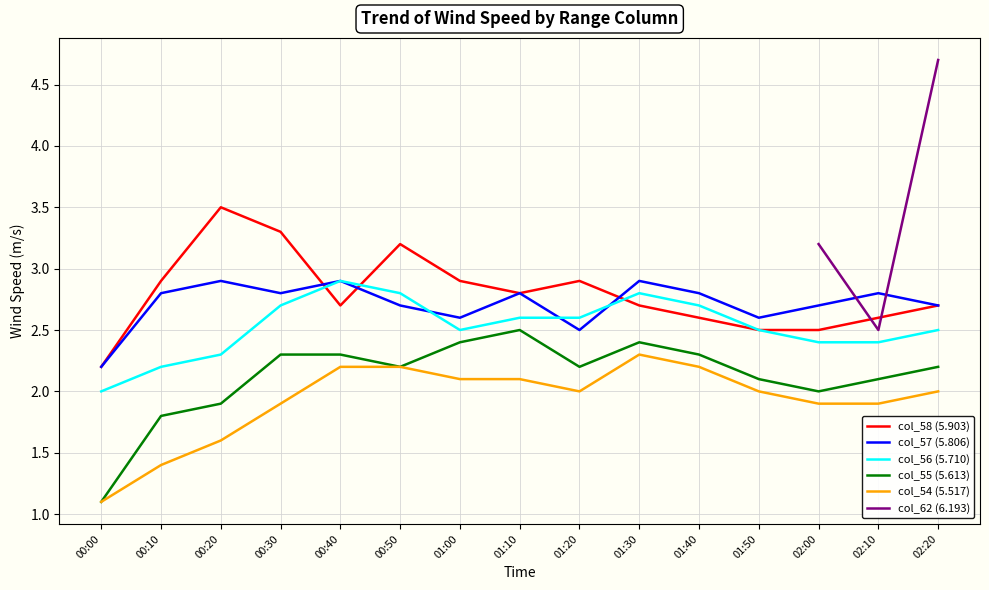

Rank the categories by col_57 (5.806) value from lowest to highest.

00:00, 01:20, 01:00, 01:50, 00:50, 02:00, 02:20, 00:10, 00:30, 01:10, 01:40, 02:10, 00:20, 00:40, 01:30